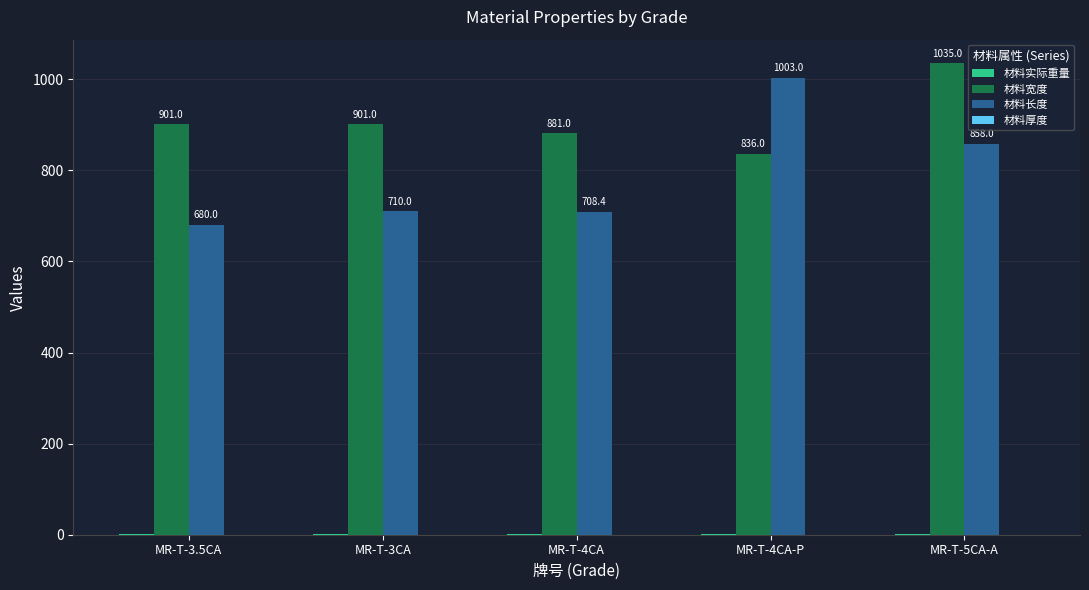

What is the average value of the 材料宽度 series?

910.8